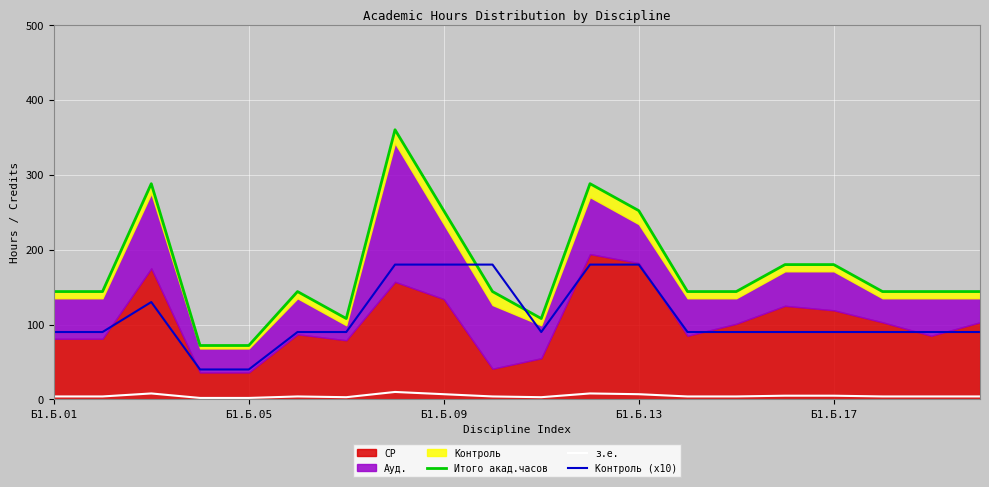

How many interior local peaks does the з.е. series have?

4